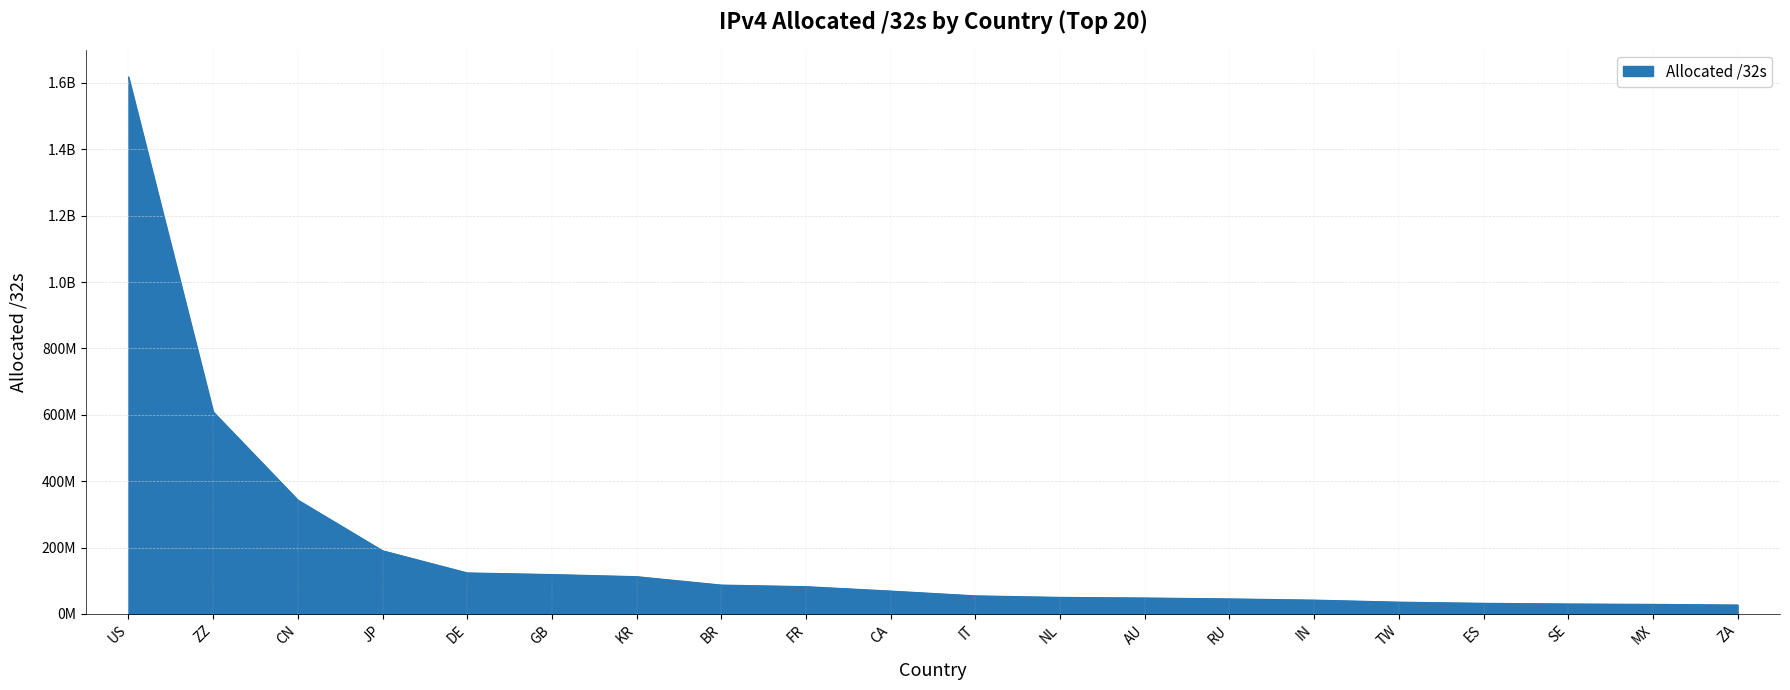

Does the chart display data point markers on the line(s)?

No